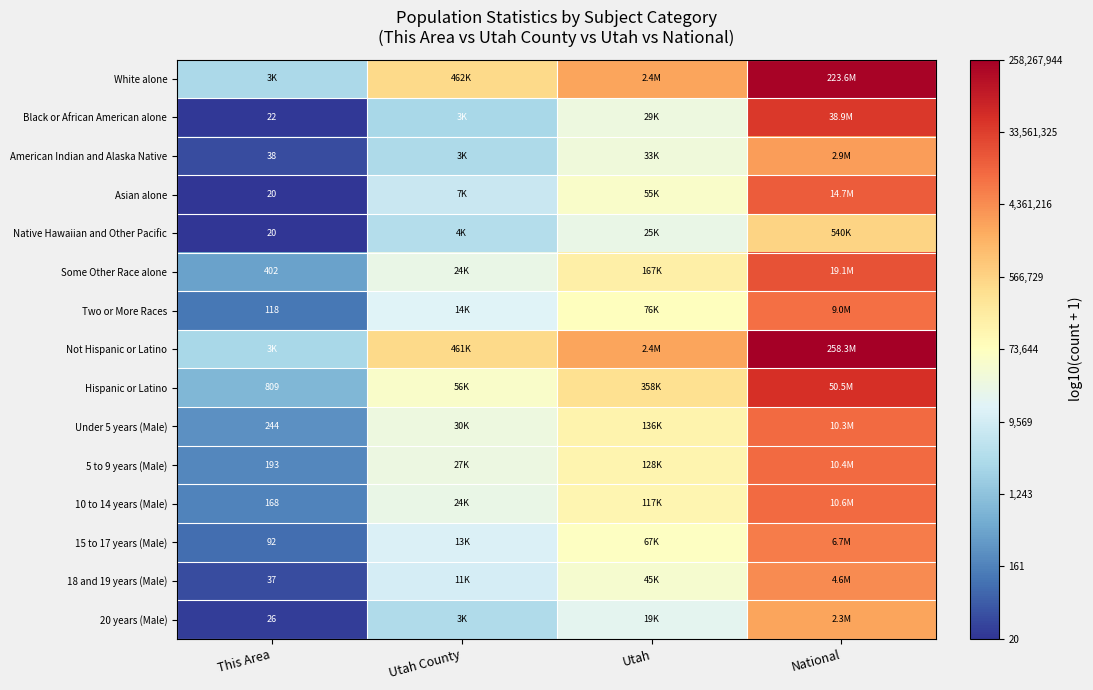

True or false: Not Hispanic or Latino has a value of 2.4 at This Area.

False